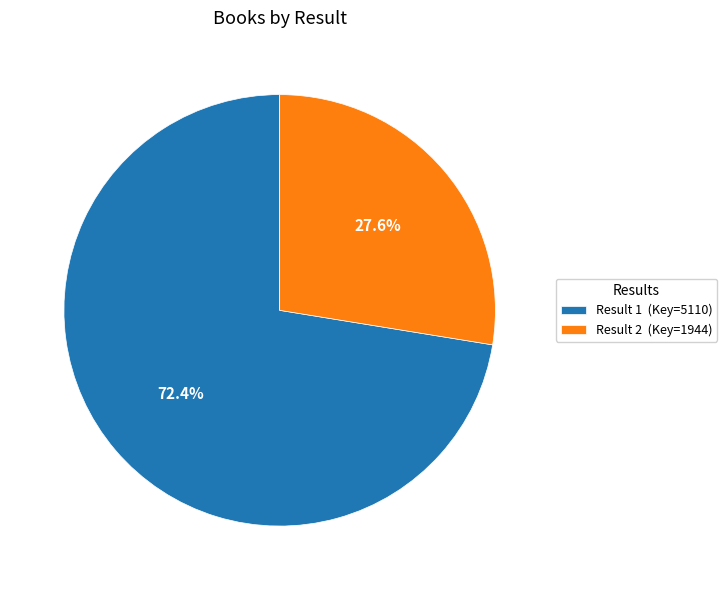

Which category has the biggest portion of the pie?

Result 1 (Key=5110)